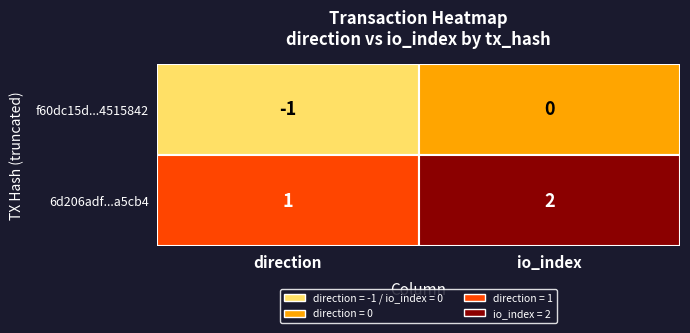

Count the number of data series in this chart.

2